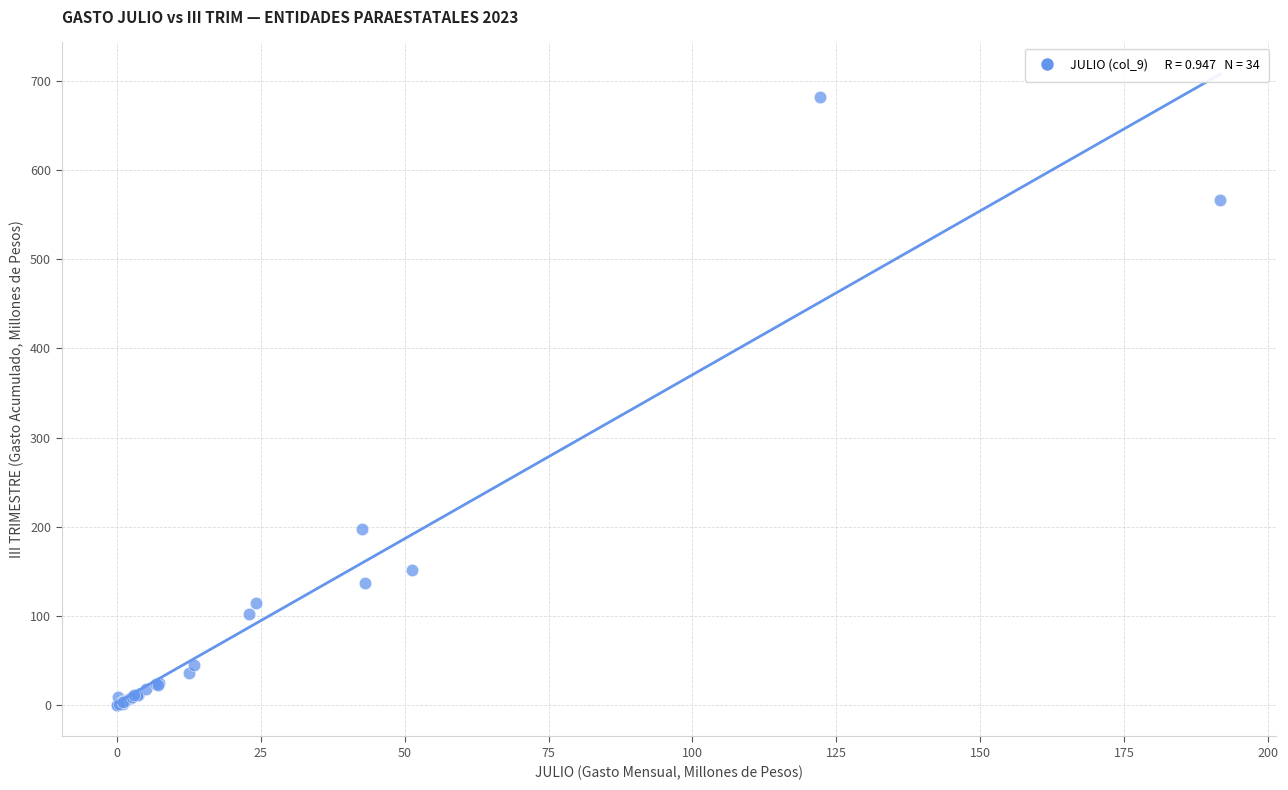

What Y value in the scatter plot is closest to 340?

197.2